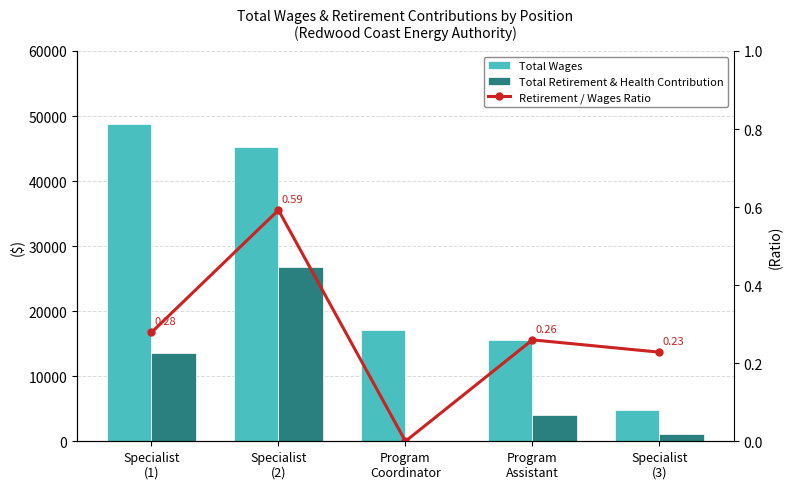

Reading left to right, extract all data points from this chart.

Total Wages: Specialist
(1)=48737.0	Specialist
(2)=45252.0	Program
Coordinator=17104.0	Program
Assistant=15601.0	Specialist
(3)=4748.0
Total Retirement & Health Contribution: Specialist
(1)=13591.0	Specialist
(2)=26806.0	Program
Coordinator=0.0	Program
Assistant=4054.0	Specialist
(3)=1084.0
Retirement / Wages Ratio: Specialist
(1)=0.3	Specialist
(2)=0.6	Program
Coordinator=0.0	Program
Assistant=0.3	Specialist
(3)=0.2